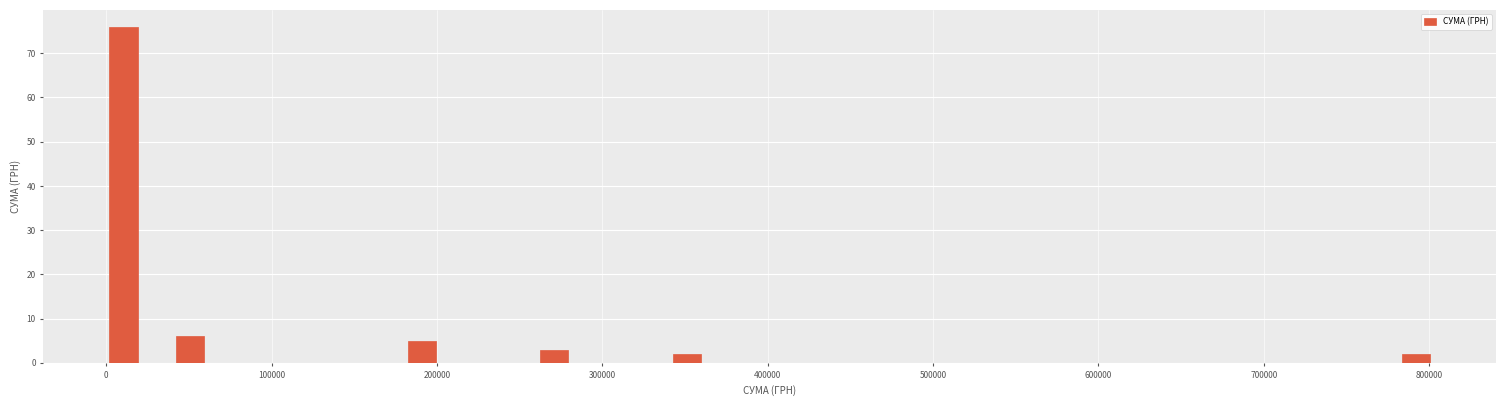

Around what value on the x-axis is the tallest bar? Give the approximate position of its centre, as read against the axis.

10000